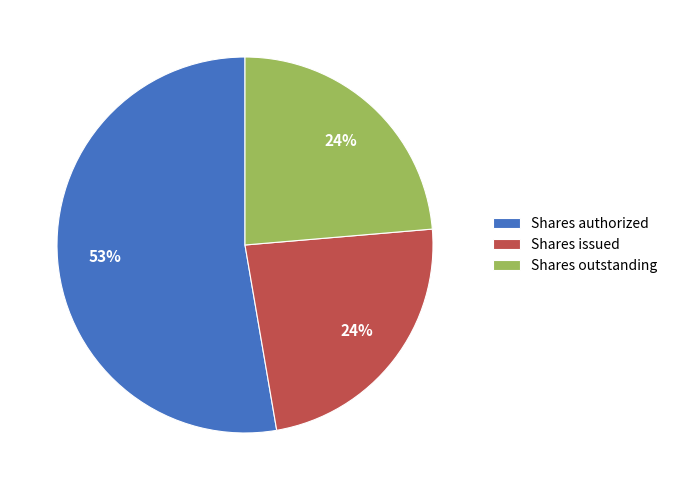

How many slices are in this pie chart?

3